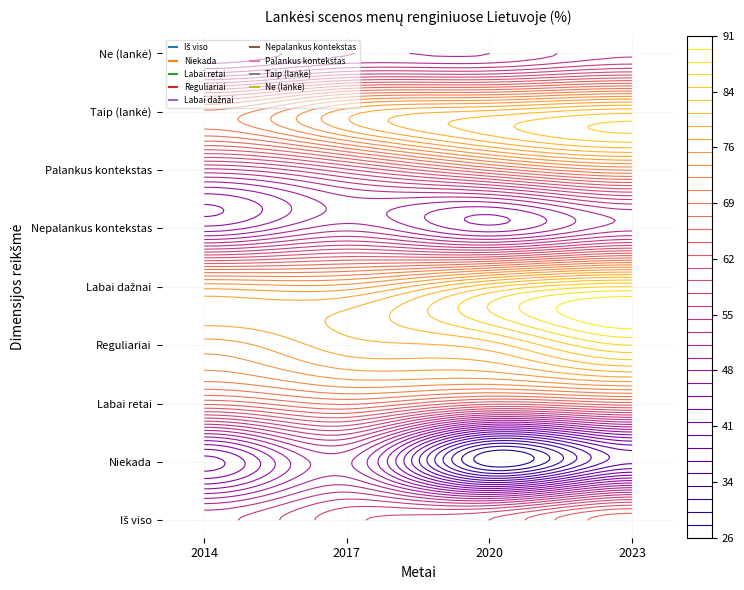

What is the difference between the highest and lowest values at 2014?

37.8